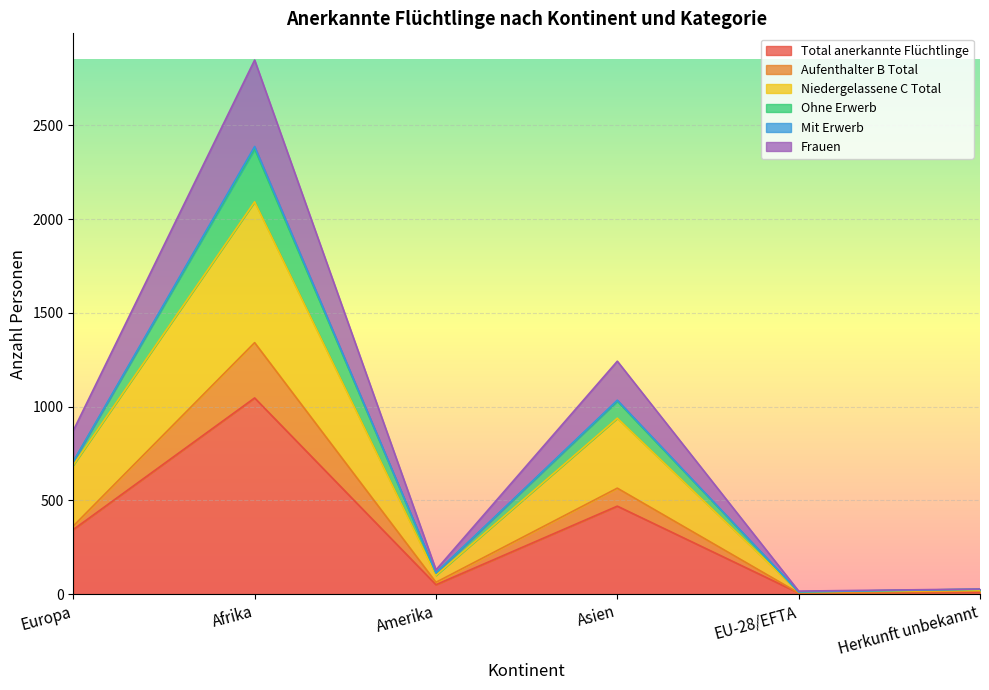

What is the difference between the maximum and minimum values in the Frauen series?

2832